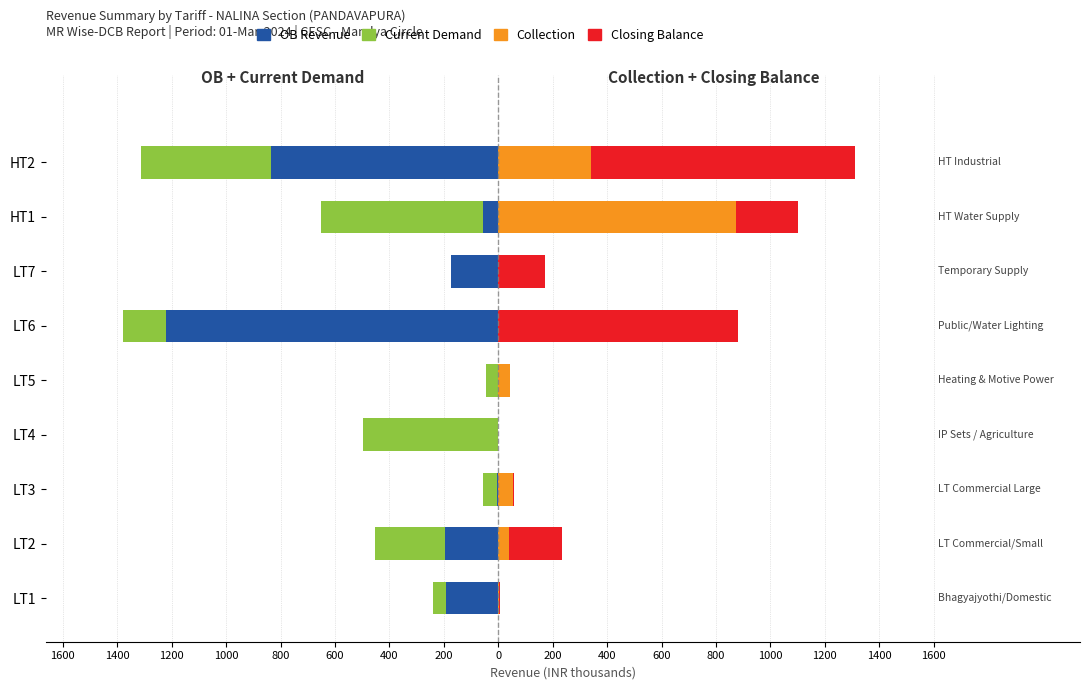

How many data points in OB Revenue are above -174?

4